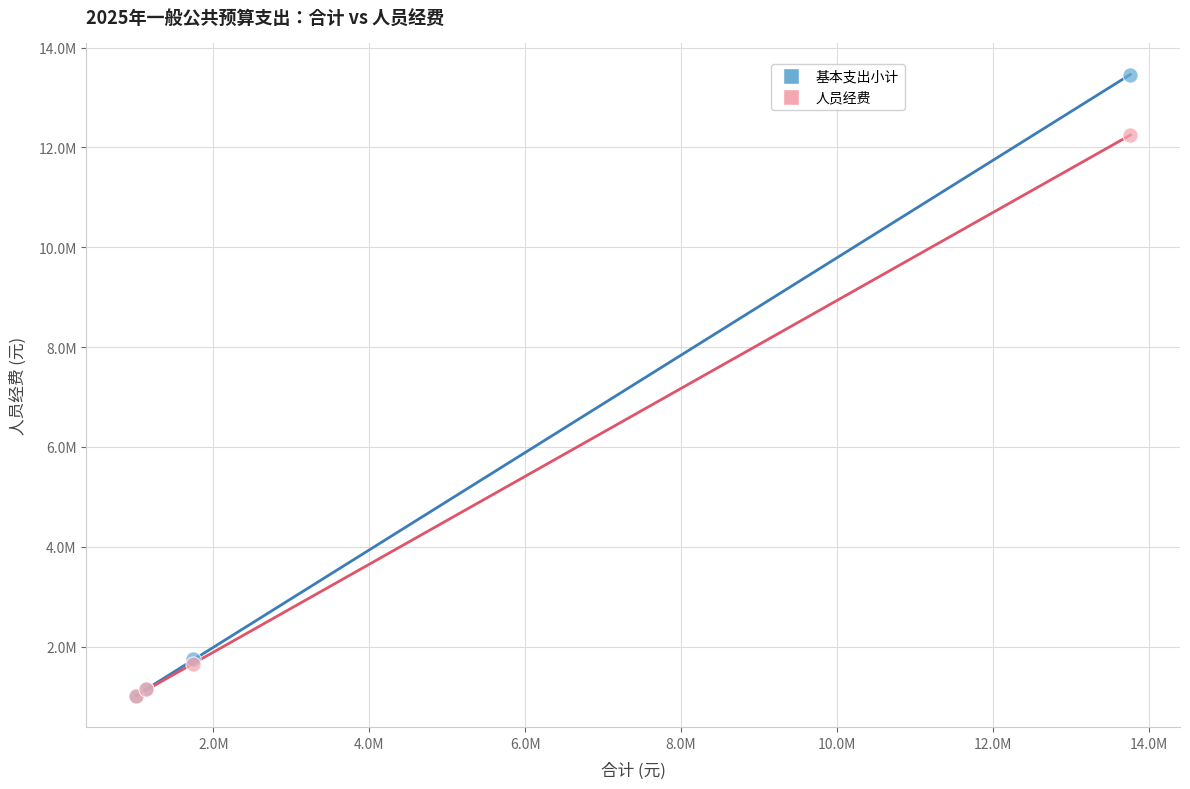

What are all the series names shown in the legend?

基本支出小计, 人员经费